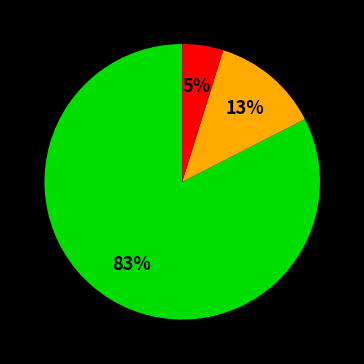

To the nearest percent, what is the average slice percentage?

33%